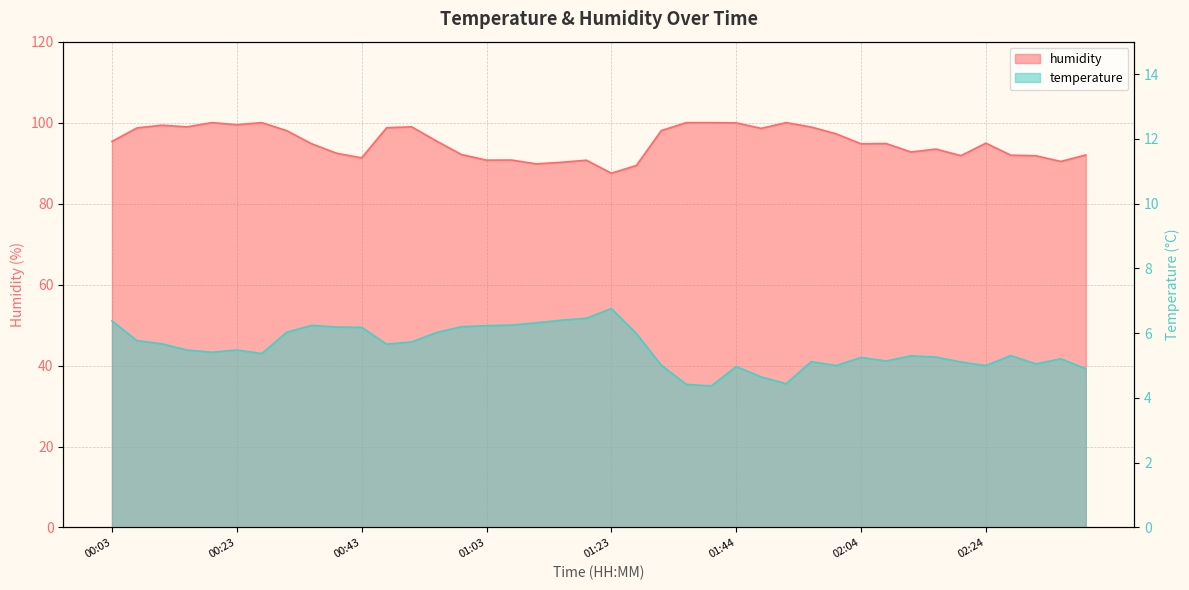

The value of humidity at 01:19 is 90.7. True or false?

True